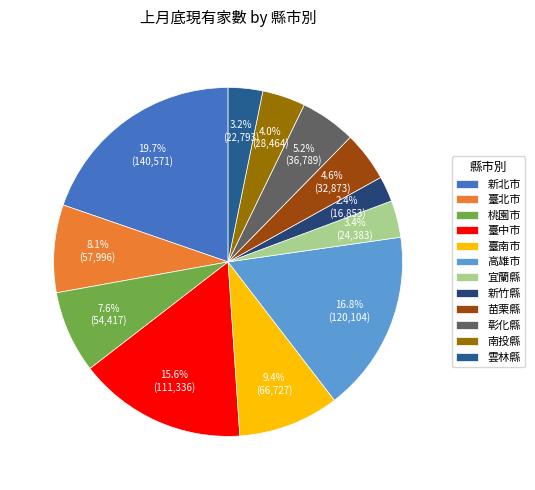

True or false: 苗栗縣 accounts for 5% of the total.

True